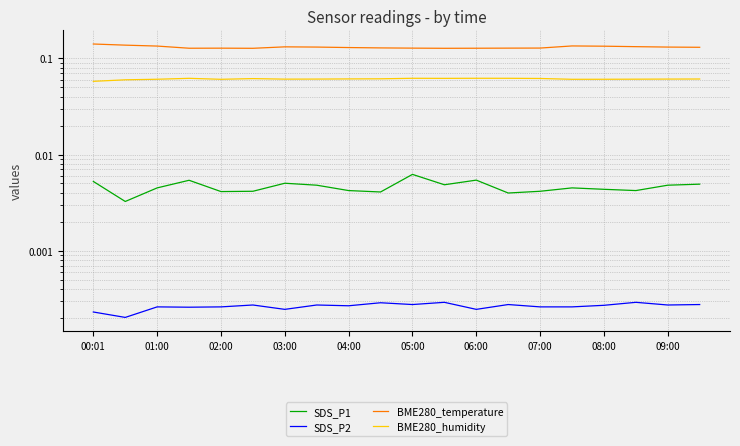

Which series changed the most between 10 and 19?

BME280_temperature